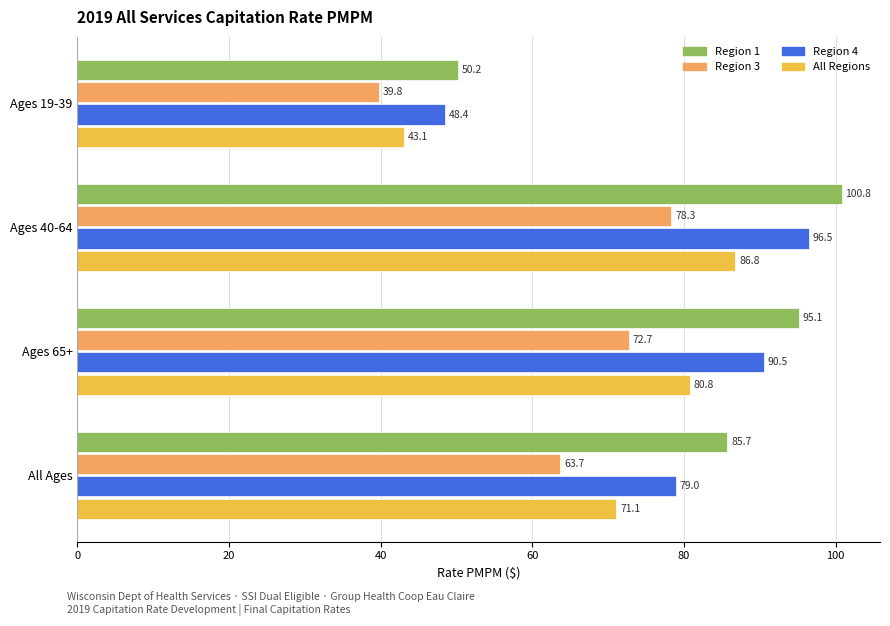

What is the spread (max minus min) of values at Ages 40-64?

22.5